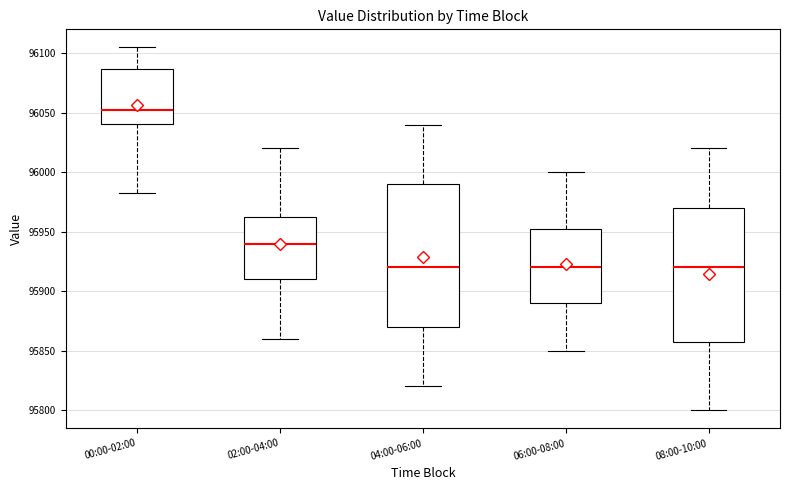

Which box's median line is the highest?

00:00-02:00